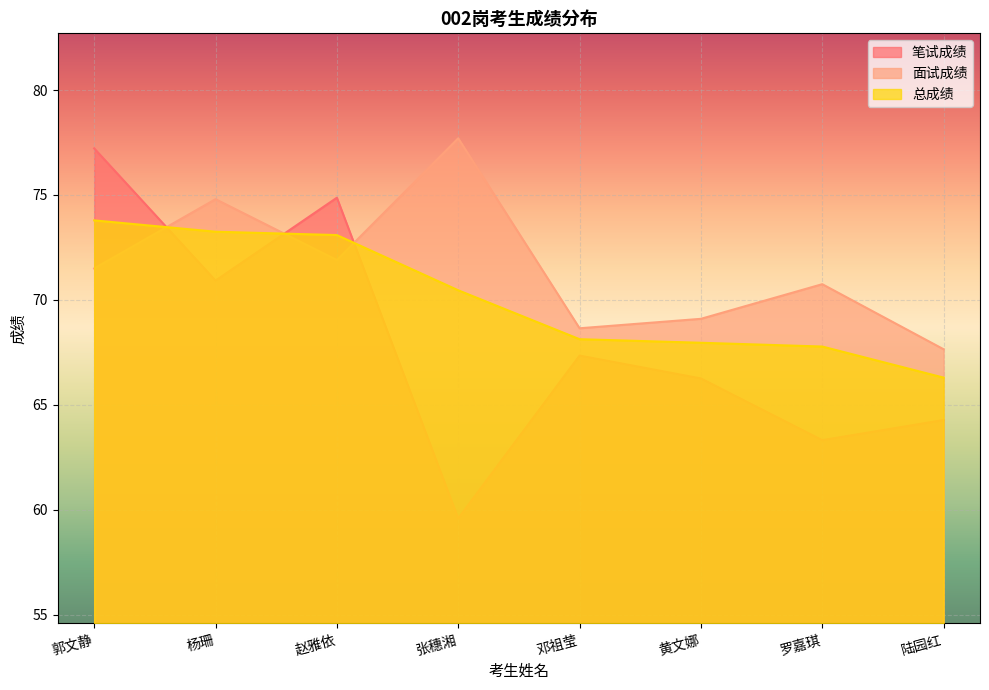

What is the maximum value for 笔试成绩?

77.2